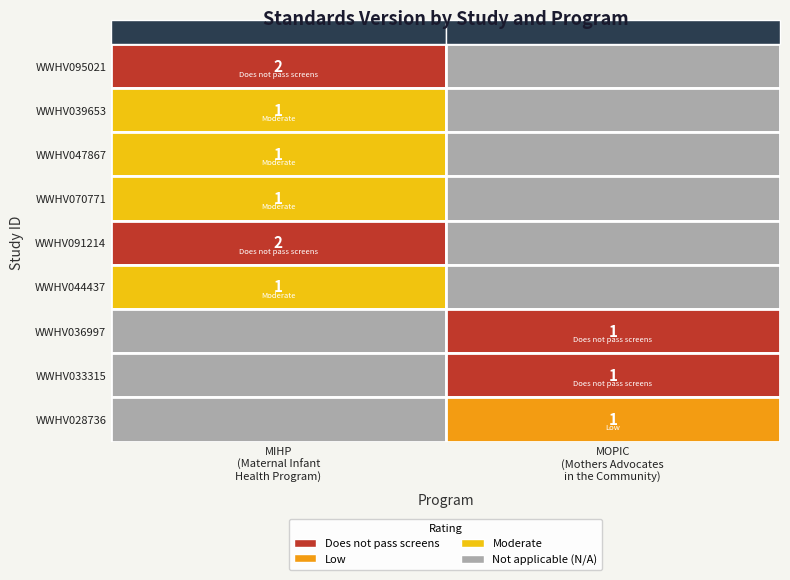

What is the minimum value for Maternal Infant Health Program (MIHP)?

1